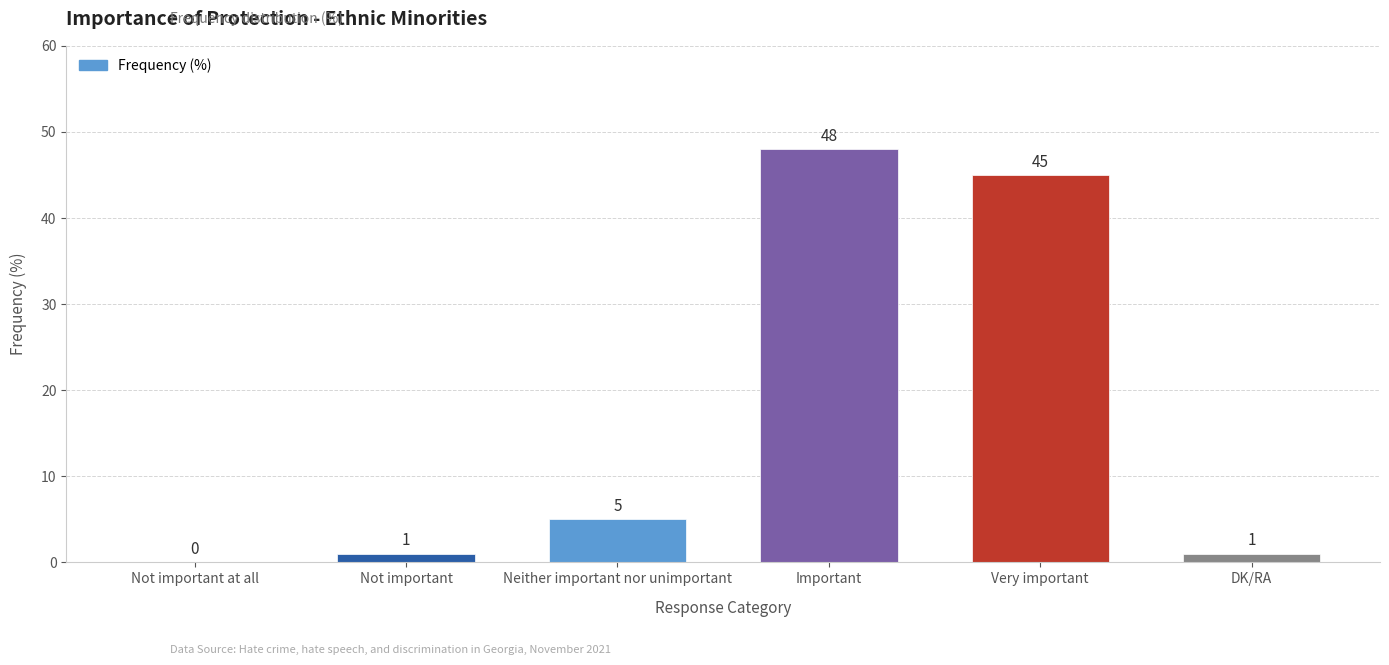

The value at Very important is 24. True or false?

False